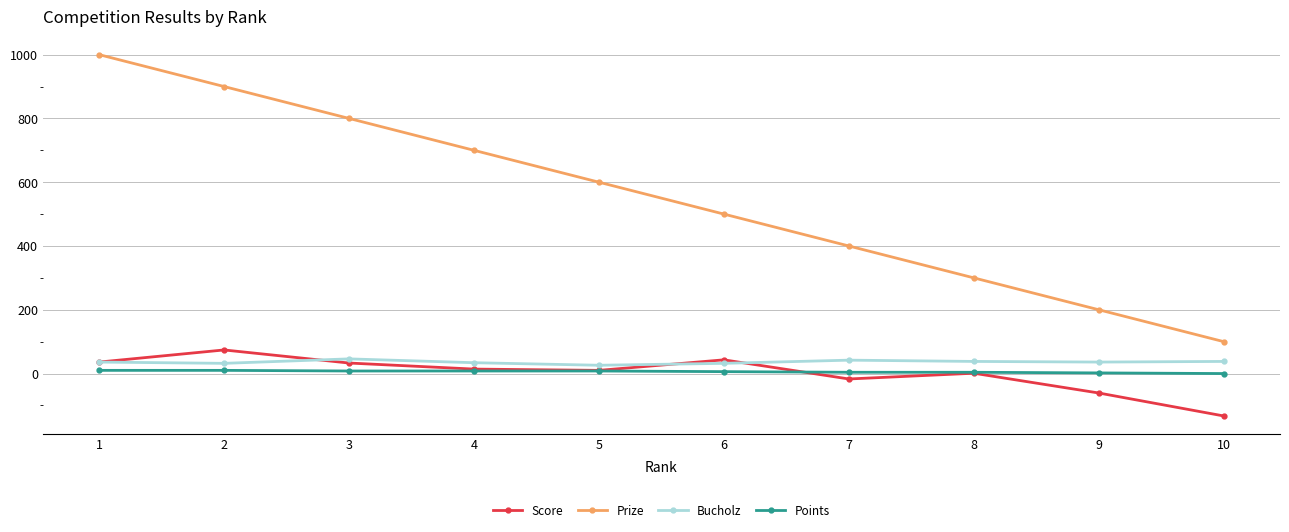

How many data points does each series have?

10